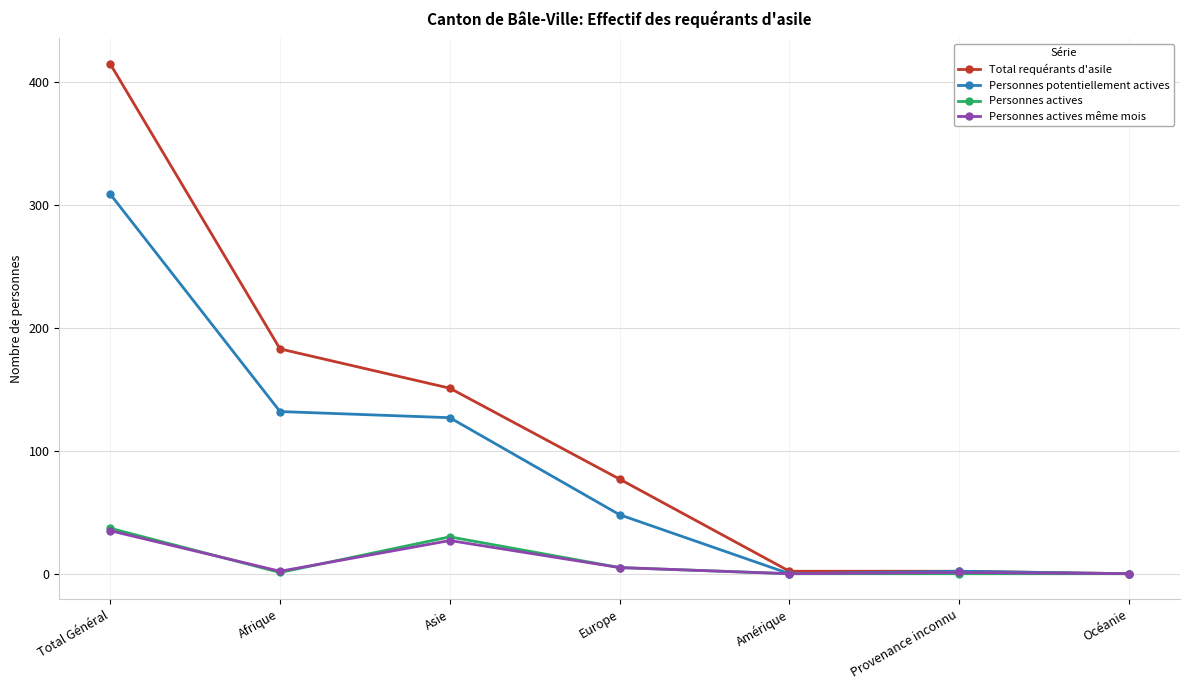

At how many categories does at least one series exceed 399?

1